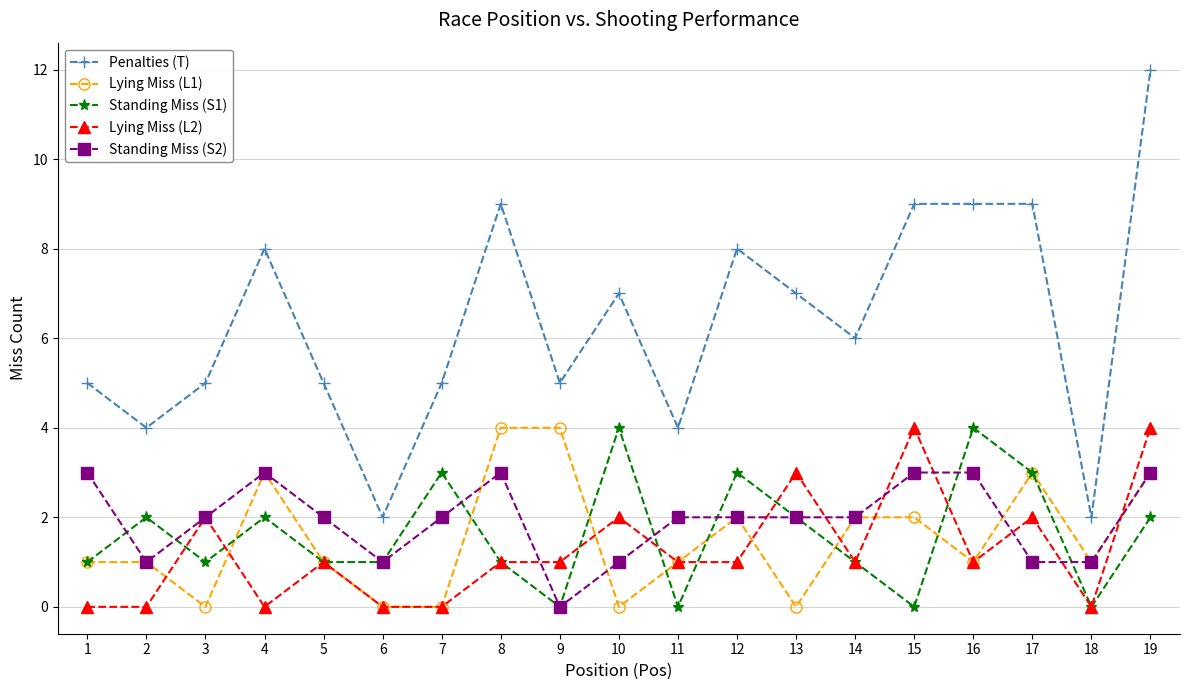

How many Standing Miss (S1) values are between 1 and 3?

13